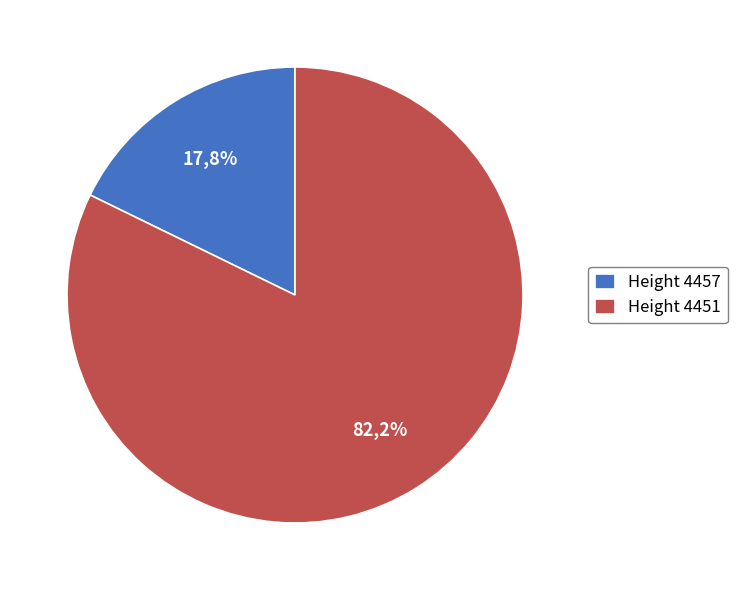

Approximately how many times larger is the value at 4451 compared to 4457?

4.6